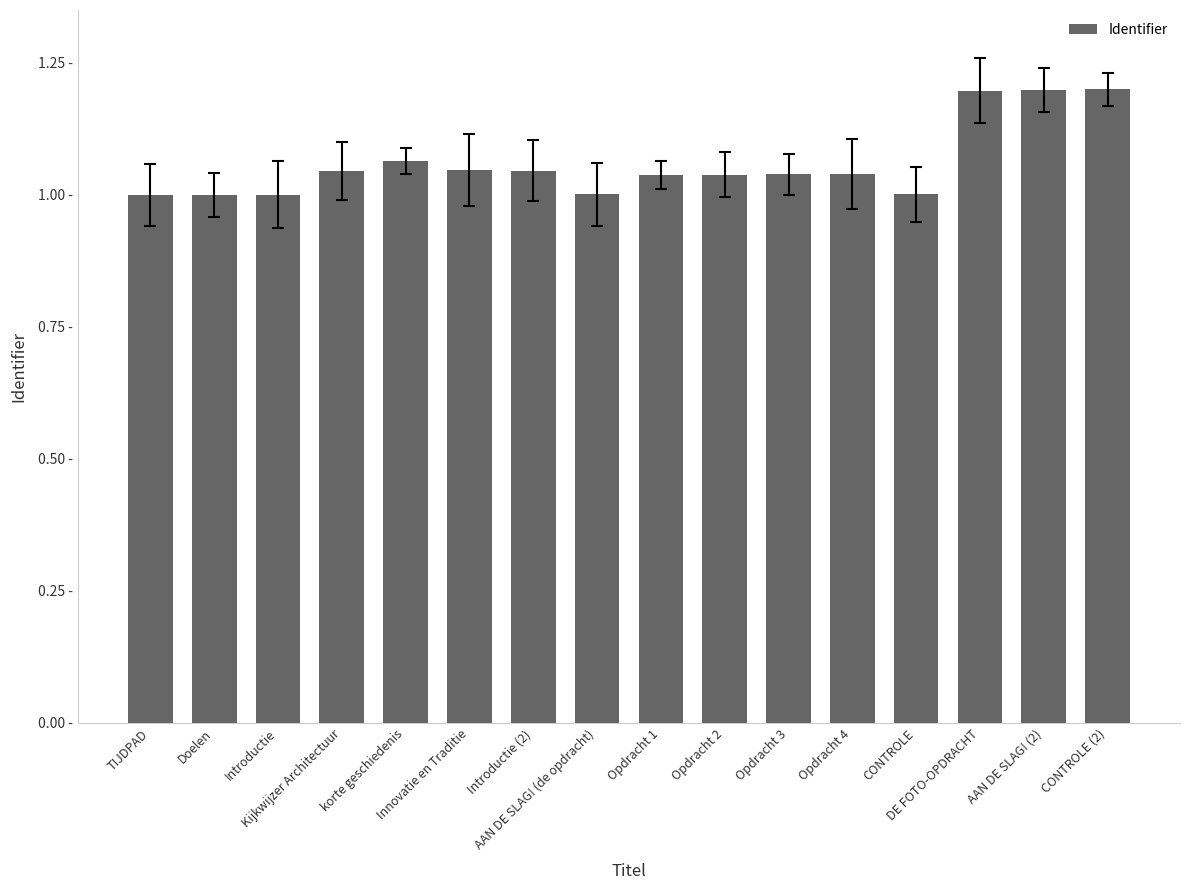

The chart shows a value of 0.2 at CONTROLE. True or false?

False